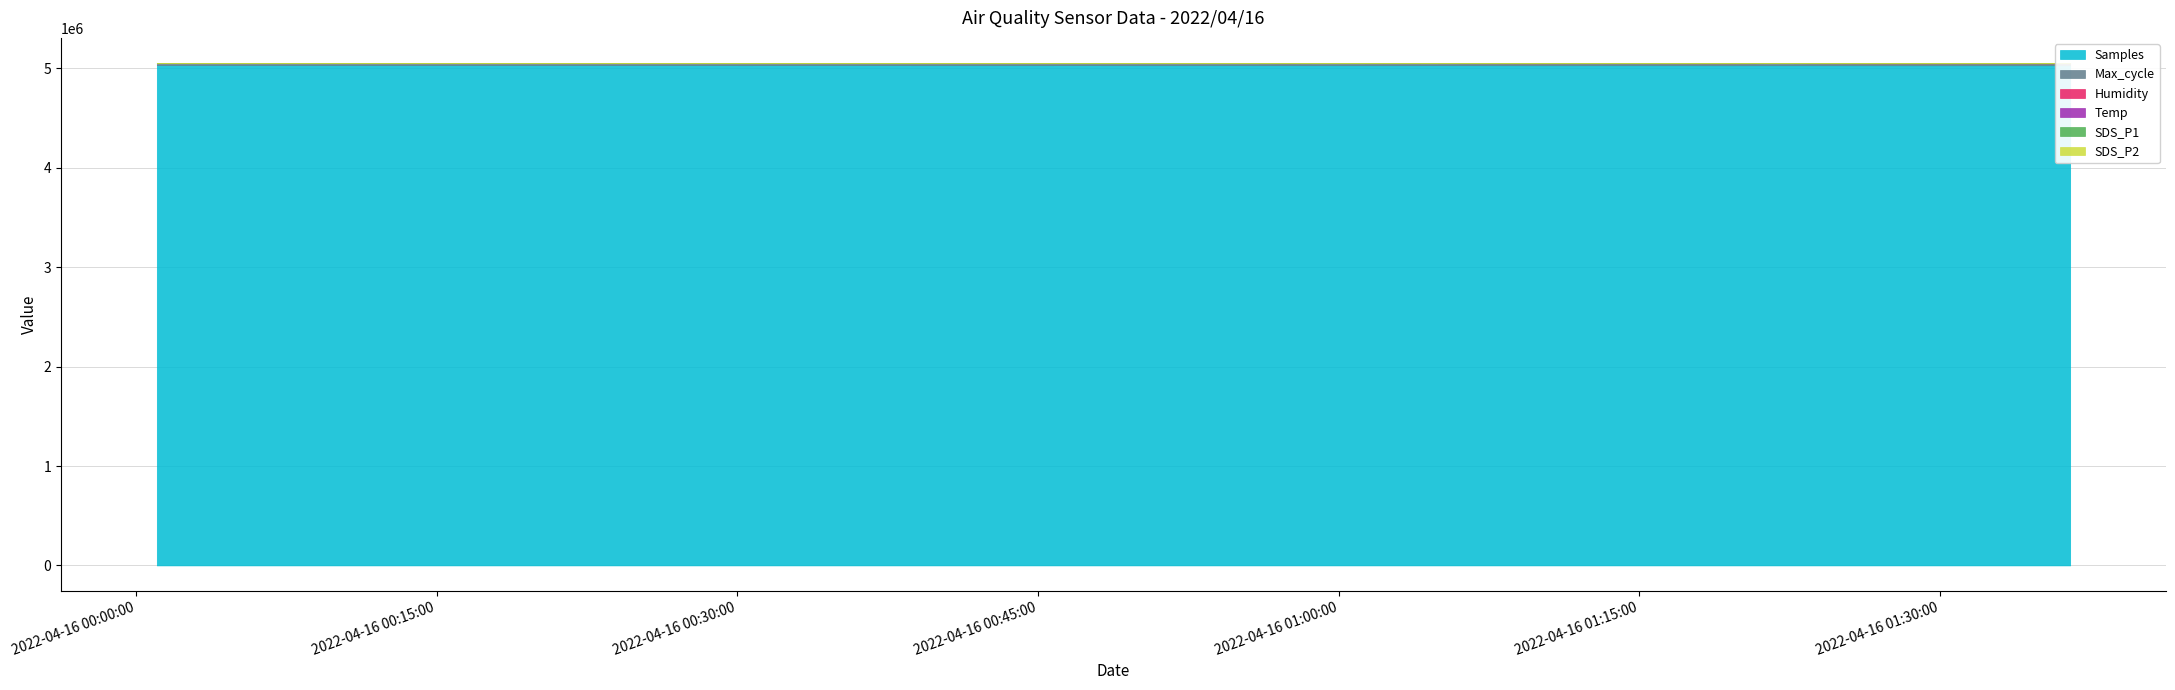

What are all the series names shown in the legend?

SDS_P1, SDS_P2, Temp, Humidity, Max_cycle, Samples